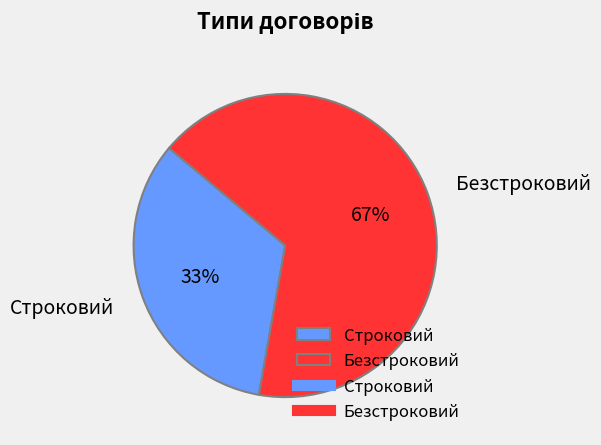

Count the number of slices in the pie.

2